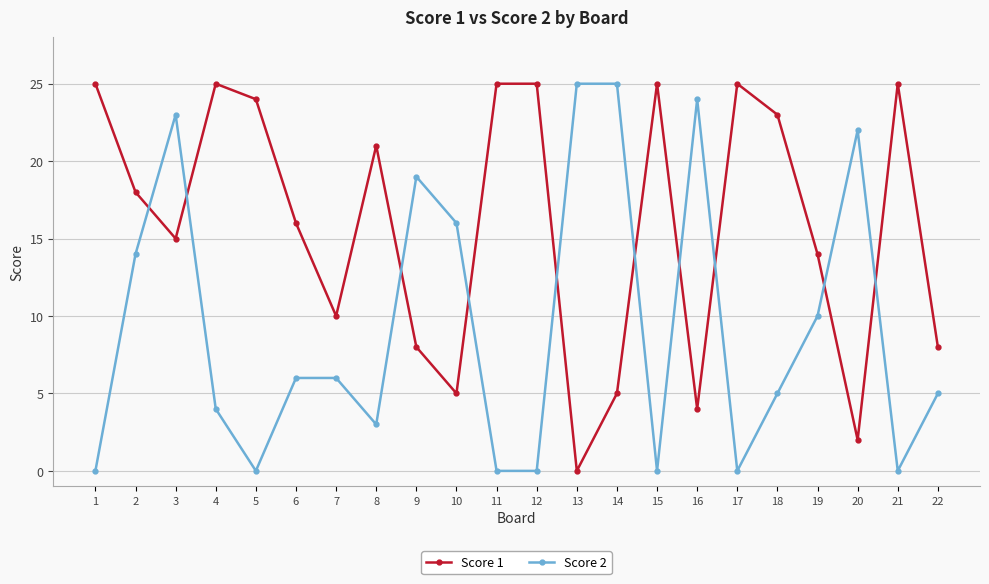

How many lines are shown in the chart?

2